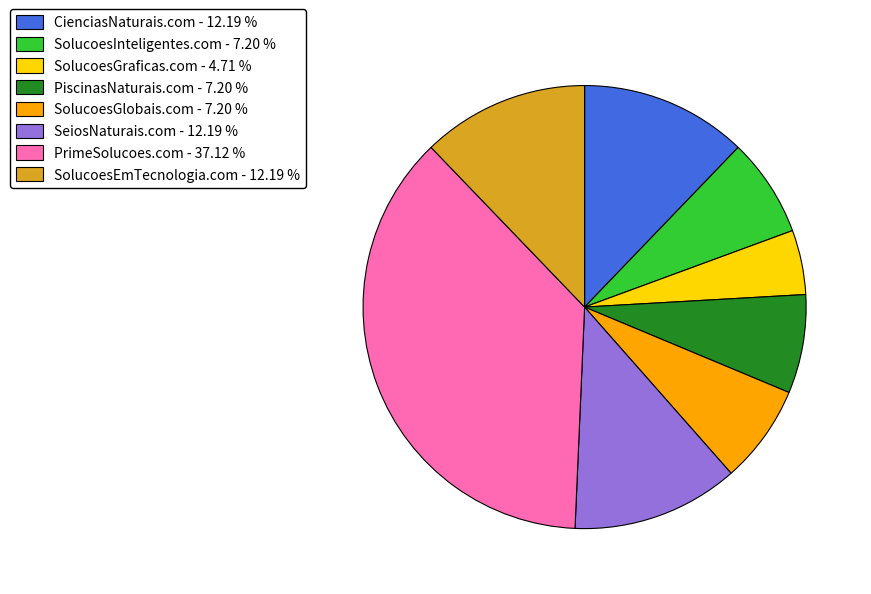

Count the number of slices in the pie.

8